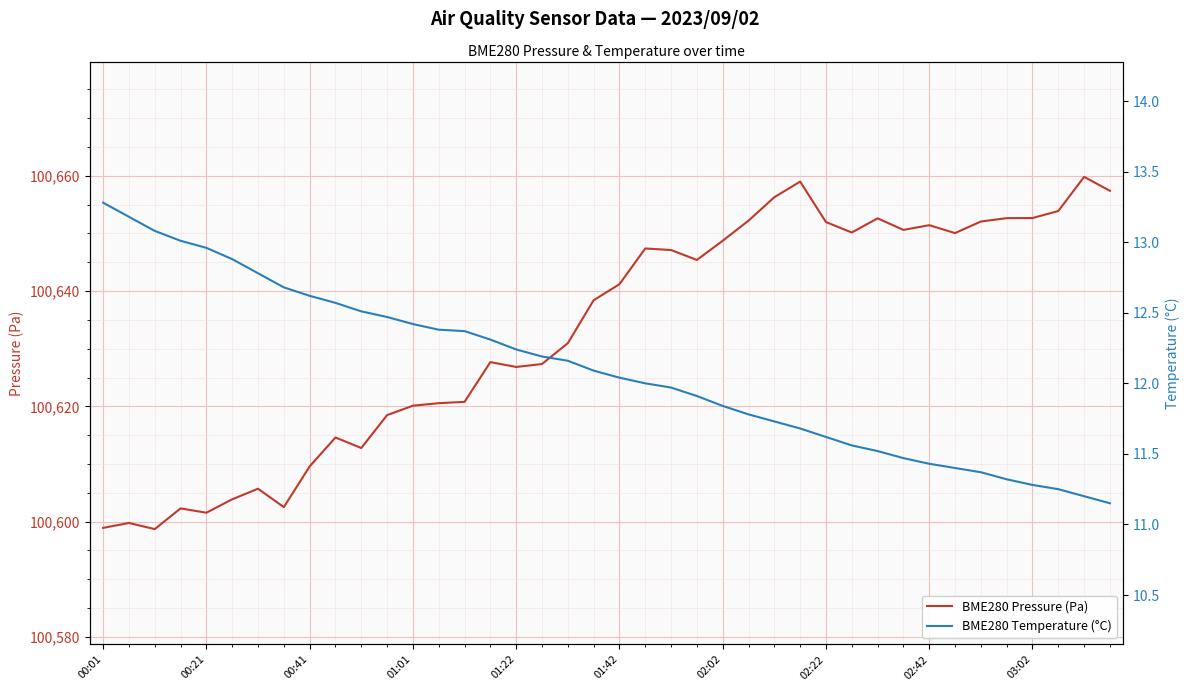

True or false: BME280 Temperature (°C) and BME280 Pressure (Pa) cross at least once.

False